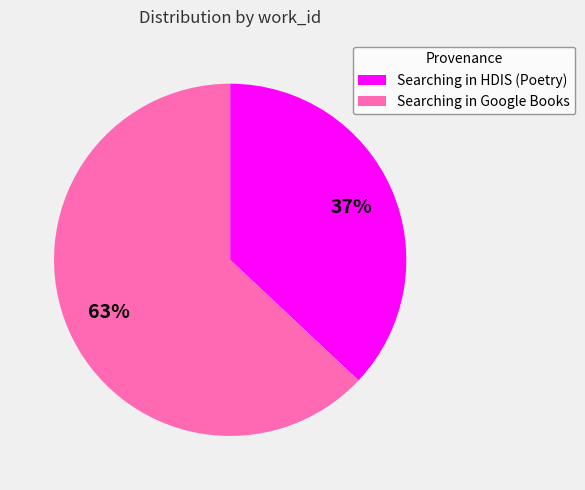

Combined, do Searching in Google Books and Searching in HDIS (Poetry) account for over 50%?

Yes